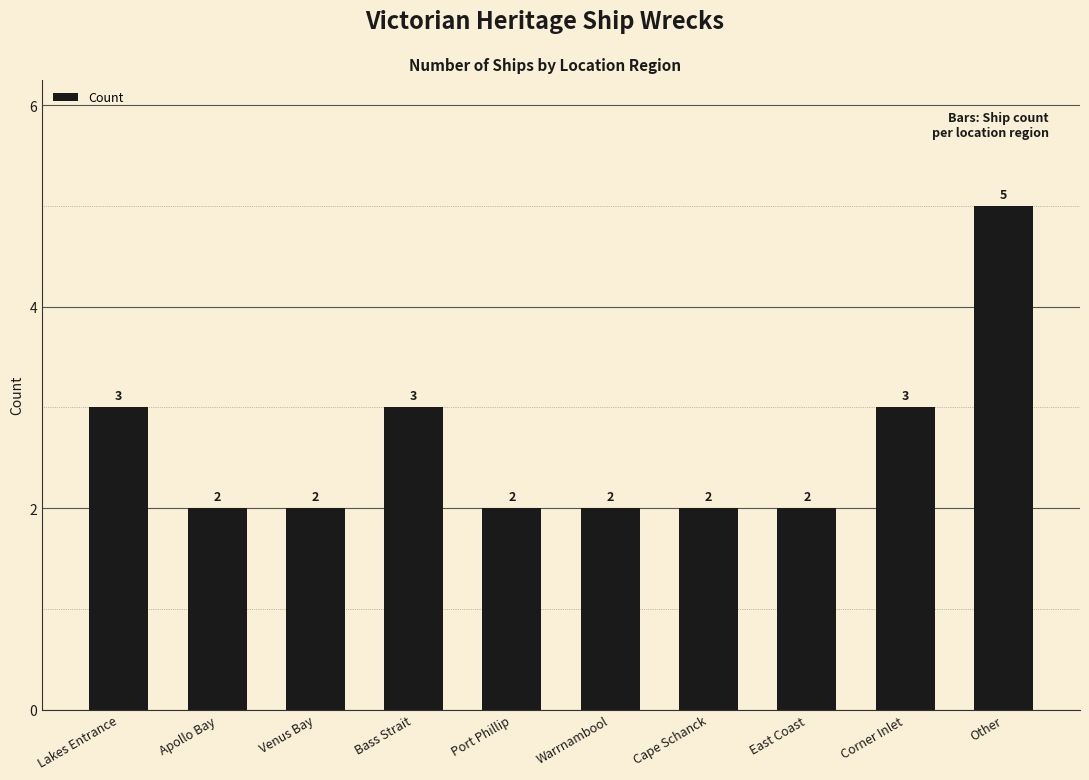

How many values are between 2 and 3?

9